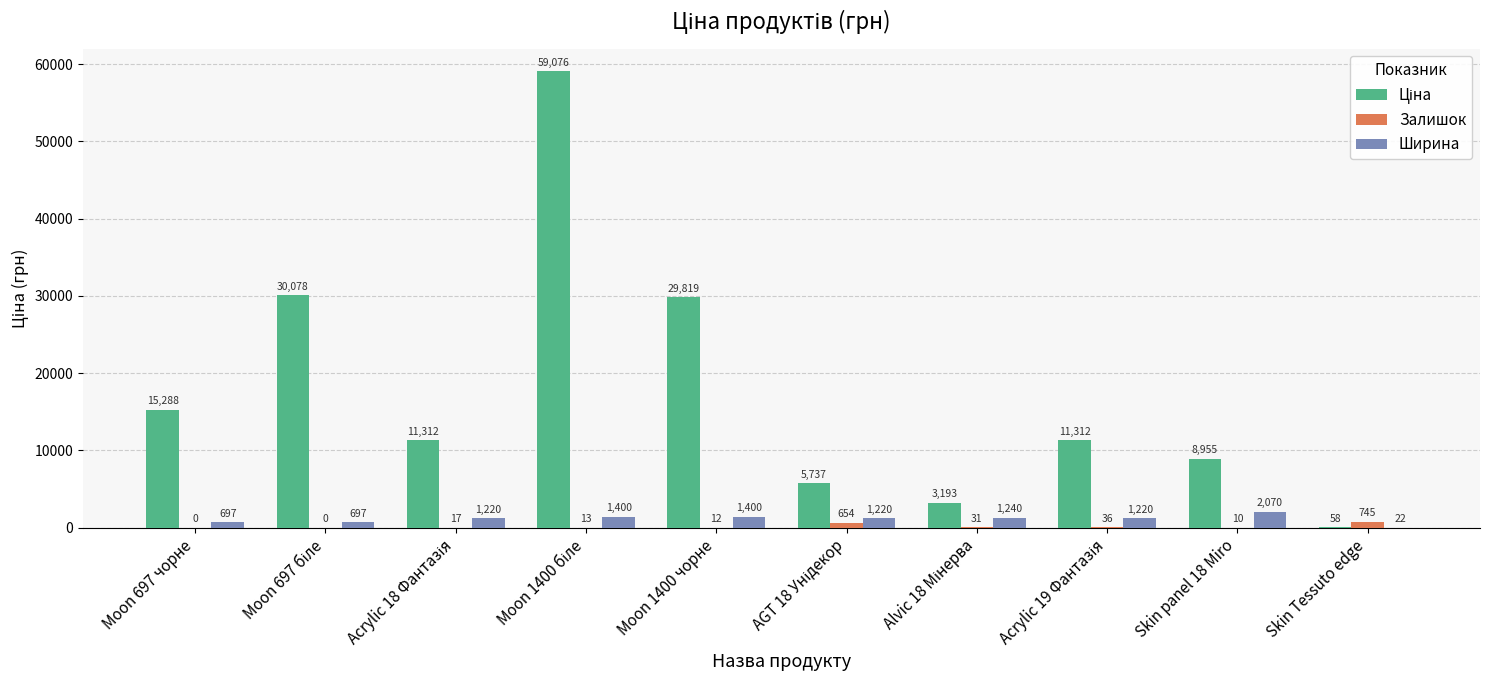

What is the sum of all Ширина values?

11186.0